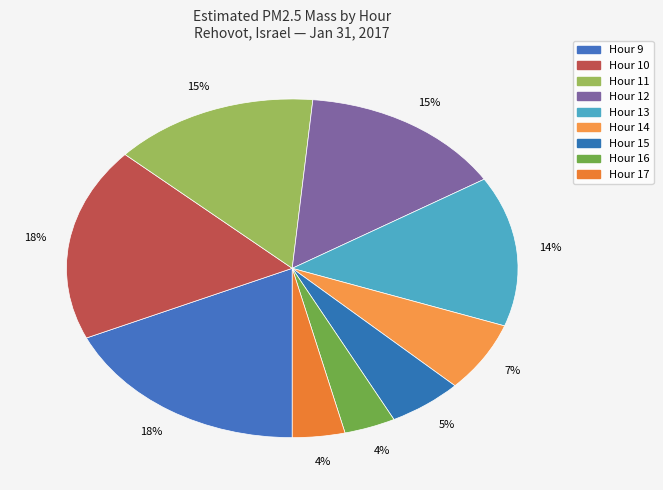

Combined, do Hour 12 and Hour 15 account for over 50%?

No